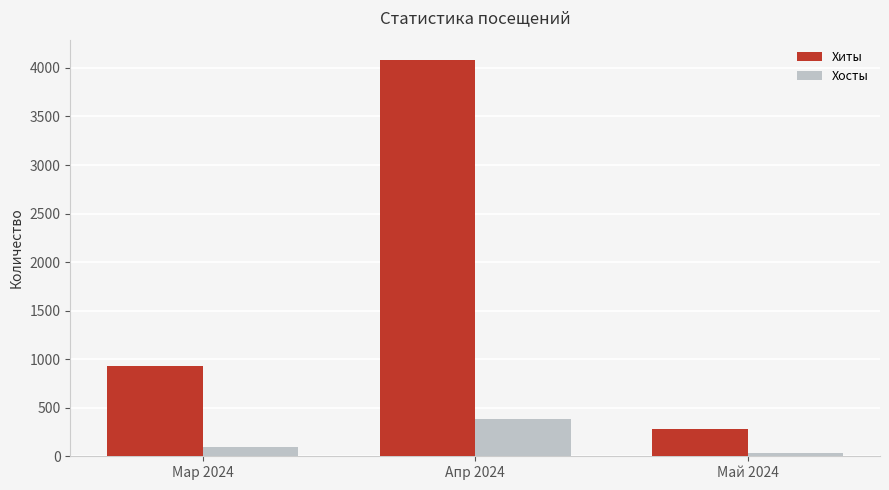

What are all the series names shown in the legend?

Хиты, Хосты